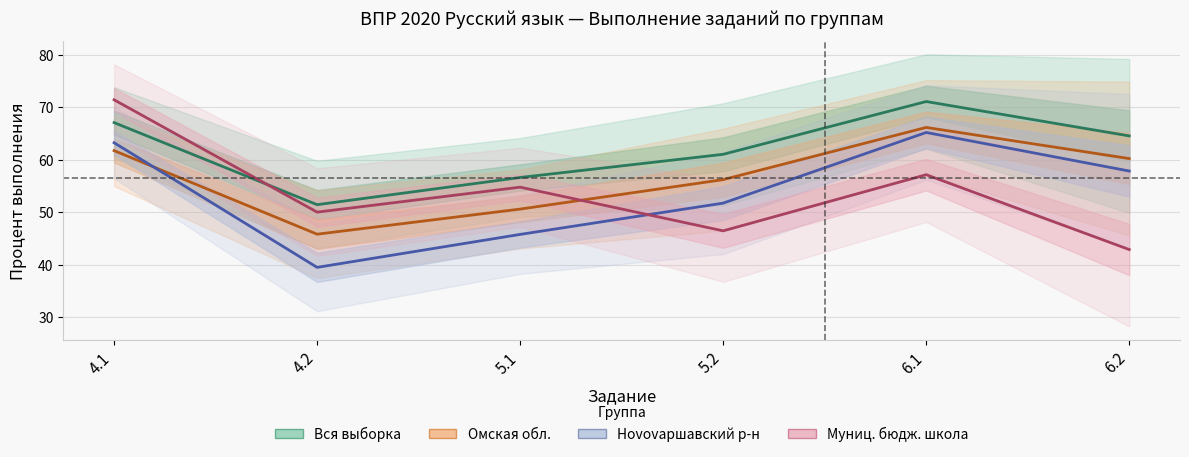

What position from the right is 6.1?

2